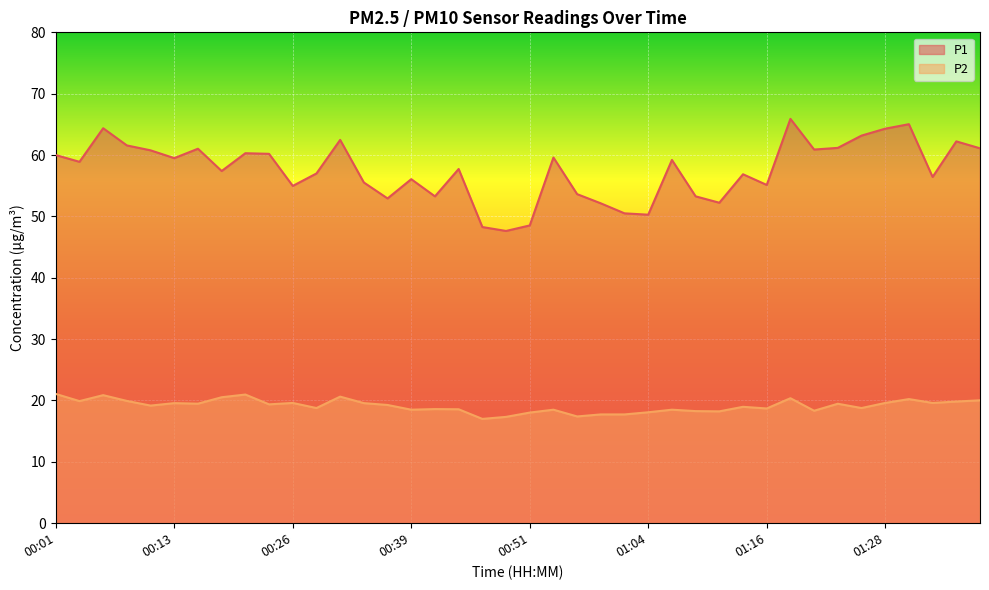

At how many categories does at least one series exceed 27?

40